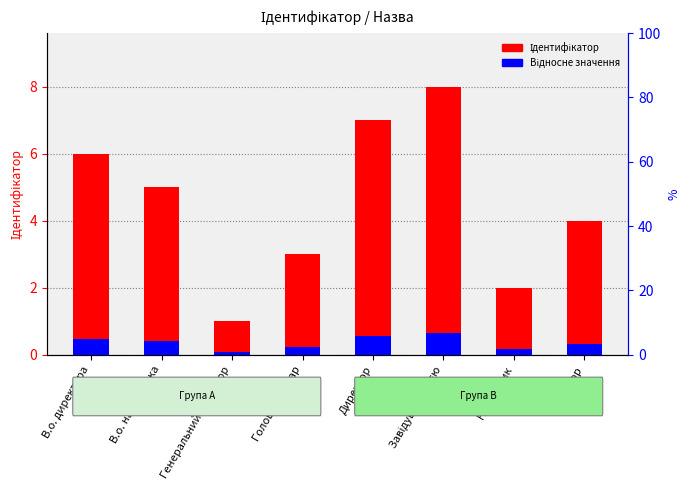

What is the label of the 5th bar from the right?

Головний лікар